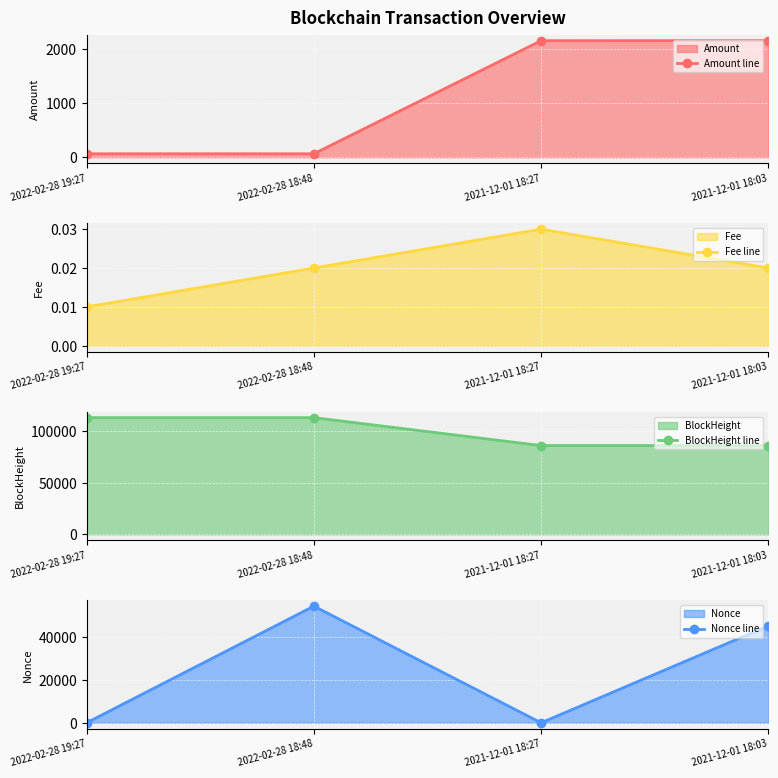

Reading right to left, list all the values displayed in this chart.

Amount line: 2021-12-01 18:03=2151.1	2021-12-01 18:27=2150.0	2022-02-28 18:48=64.4	2022-02-28 19:27=64.4
Fee line: 2021-12-01 18:03=0.0	2021-12-01 18:27=0.0	2022-02-28 18:48=0.0	2022-02-28 19:27=0.0
BlockHeight line: 2021-12-01 18:03=86277.0	2021-12-01 18:27=86283.0	2022-02-28 18:48=113433.0	2022-02-28 19:27=113440.0
Nonce line: 2021-12-01 18:03=45317.0	2021-12-01 18:27=0.0	2022-02-28 18:48=54530.0	2022-02-28 19:27=1.0